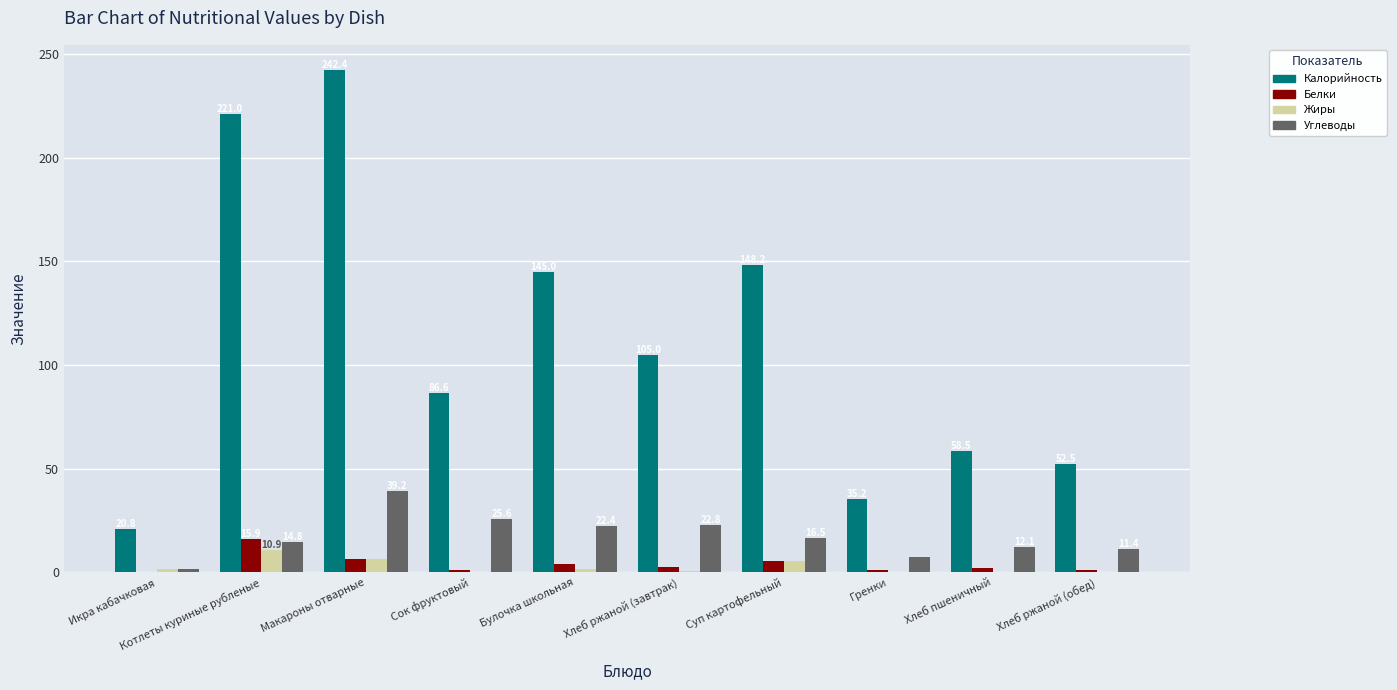

What is the maximum value for Калорийность?

242.4